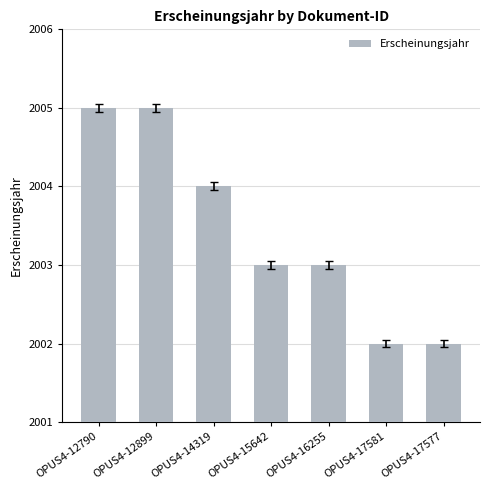

Between OPUS4-12899 and OPUS4-17577, which is larger?

OPUS4-12899